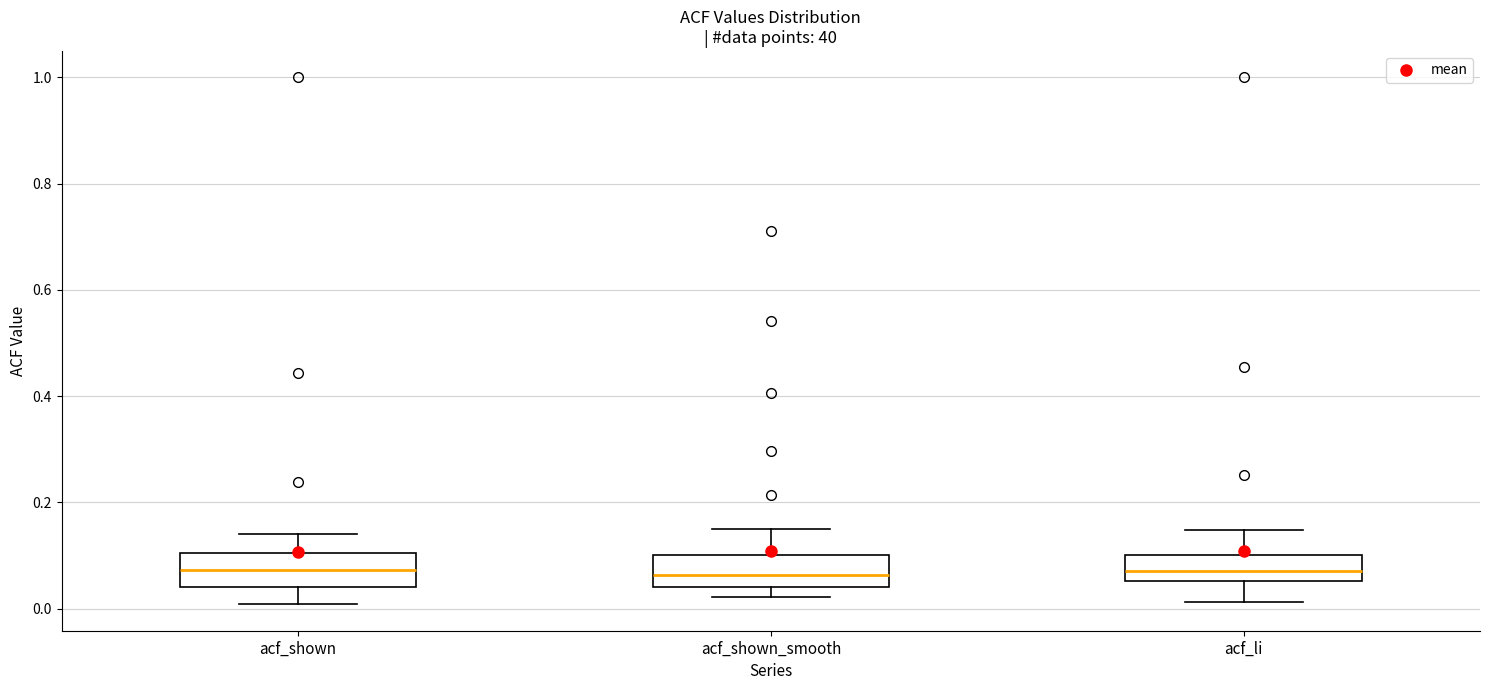

Where is the lower edge of the box for acf_li on the y-axis? The values are not printed on the chart, so give them approximately, as read against the axis.

0.06